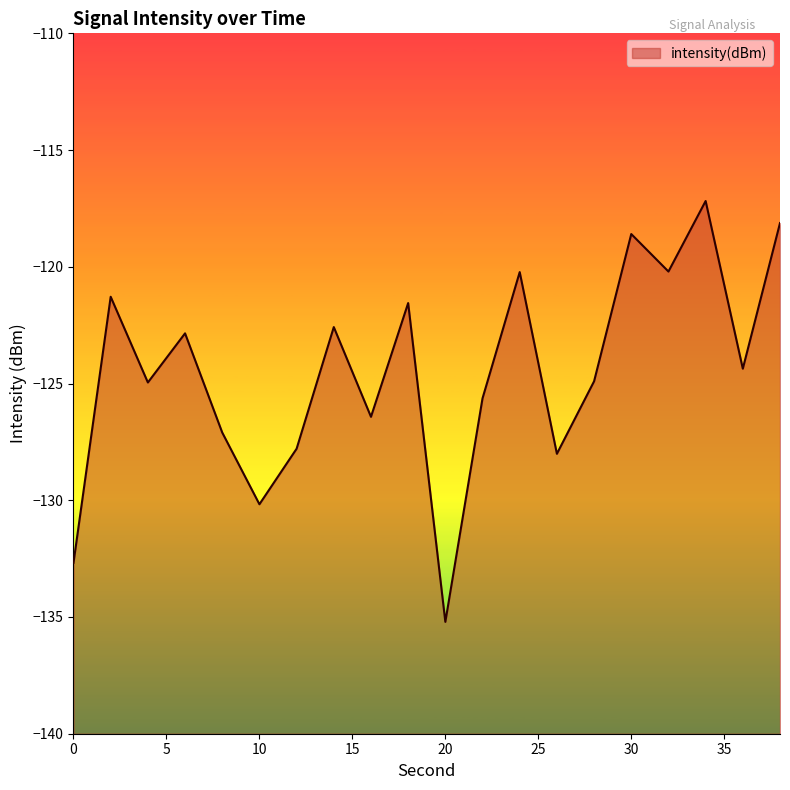

How many values exceed -124?

9